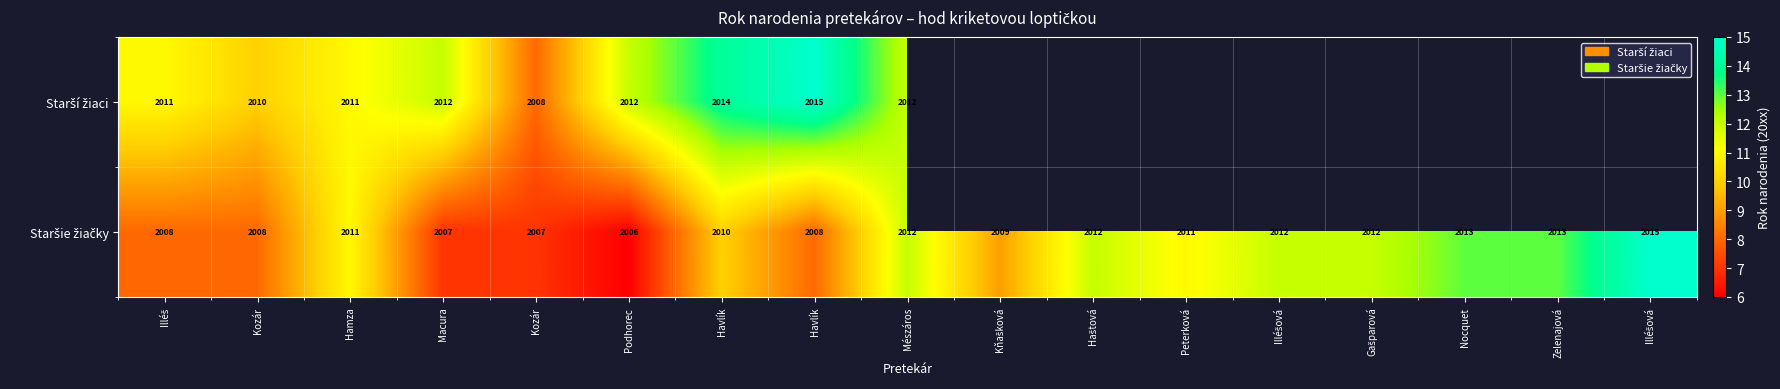

What is the maximum value for Starší žiaci?

15.0